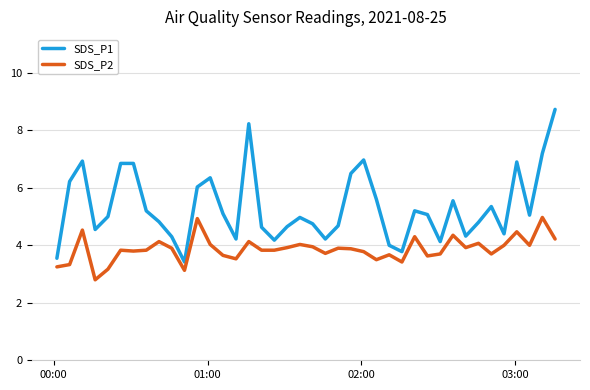

True or false: SDS_P1 and SDS_P2 intersect in this chart.

False